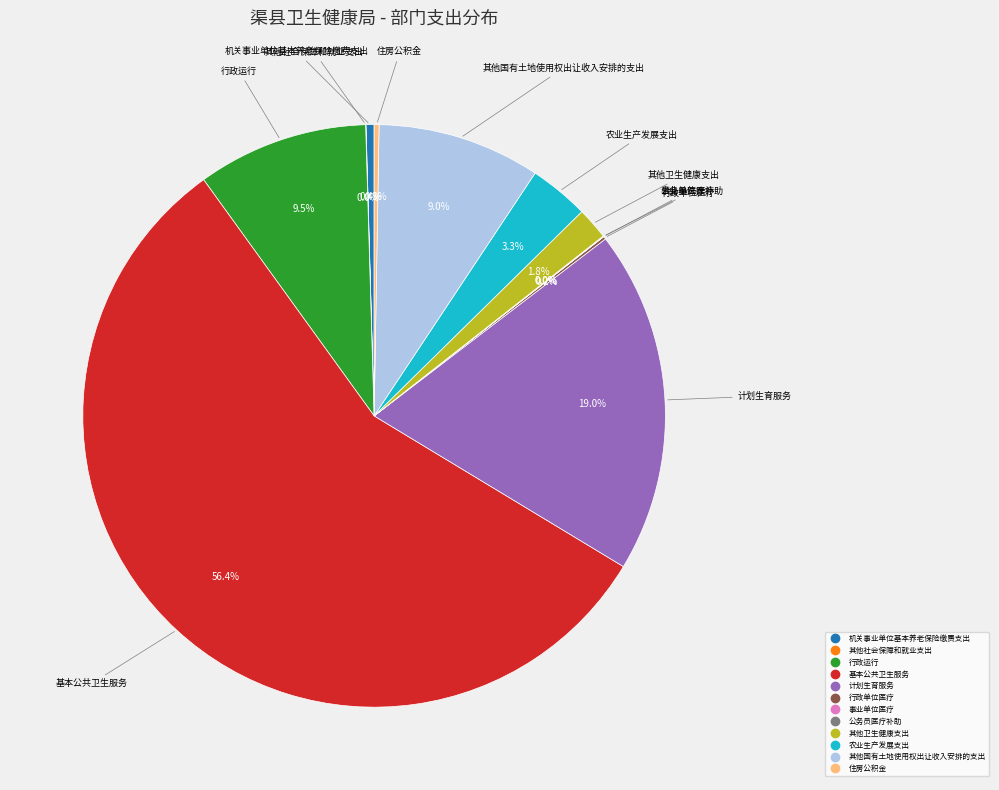

What is the largest slice in the pie chart?

基本公共卫生服务